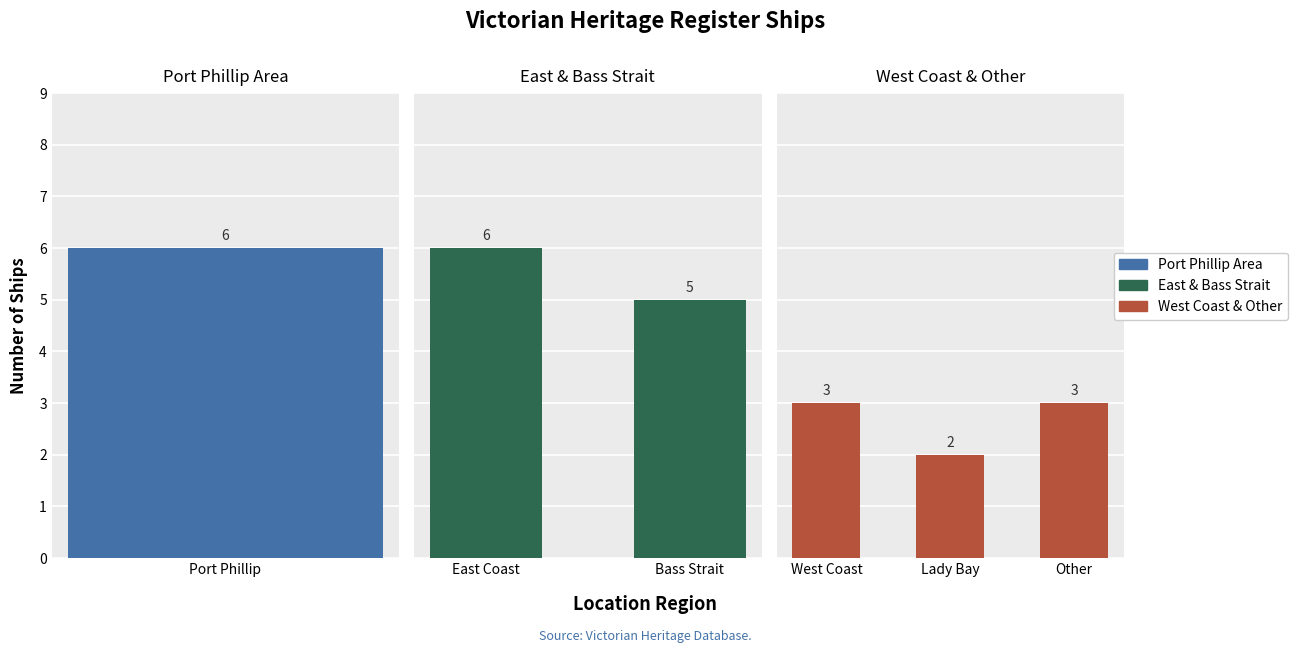

How many values are between 3 and 6?

5